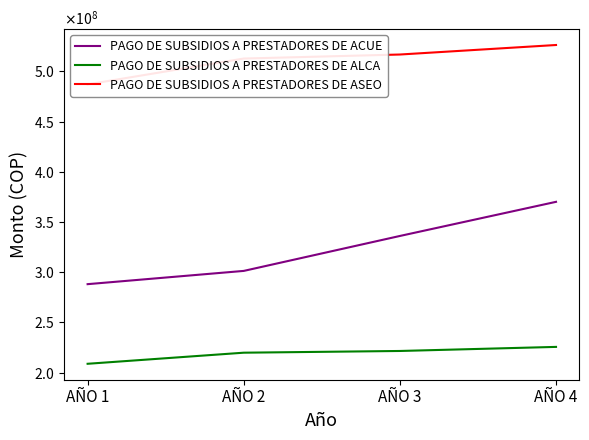

Where does the PAGO DE SUBSIDIOS A PRESTADORES DE ACUE series first go above 336000000?

AÑO 4